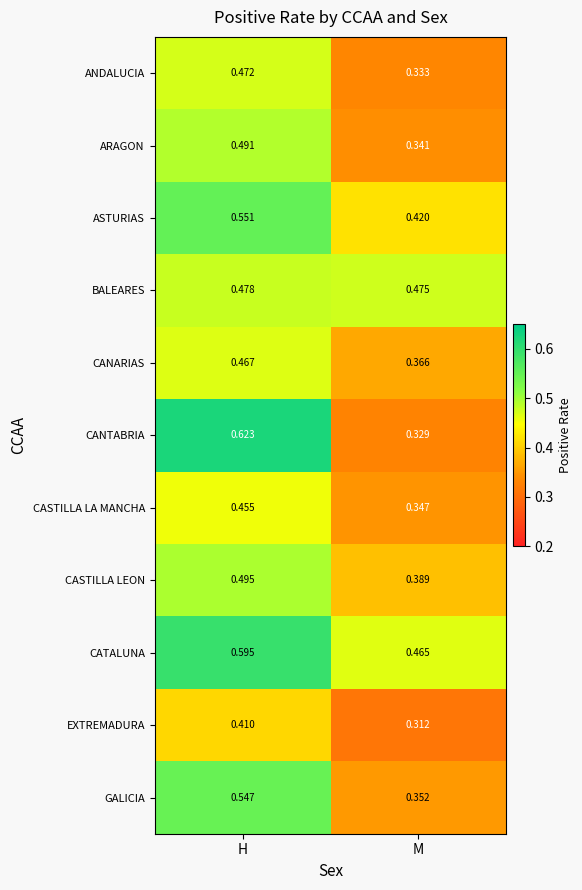

Where is CASTILLA LA MANCHA nearest to the value 0?

M